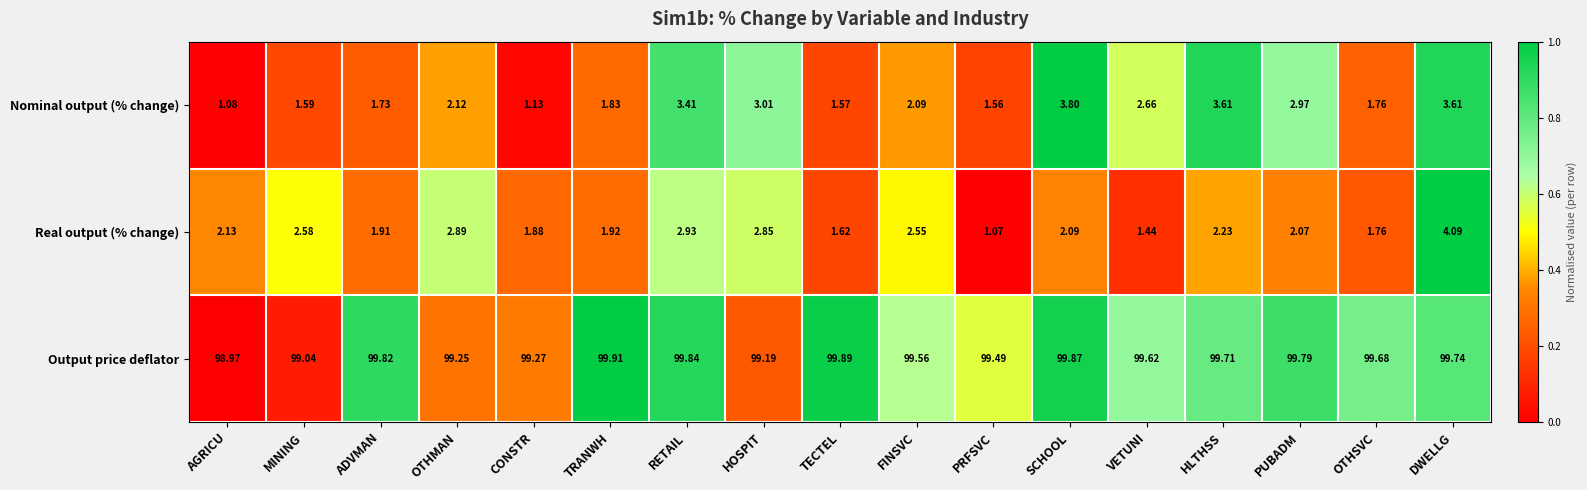

Rank the series at MINING from highest to lowest value.

Output price deflator, Real output (% change), Nominal output (% change)